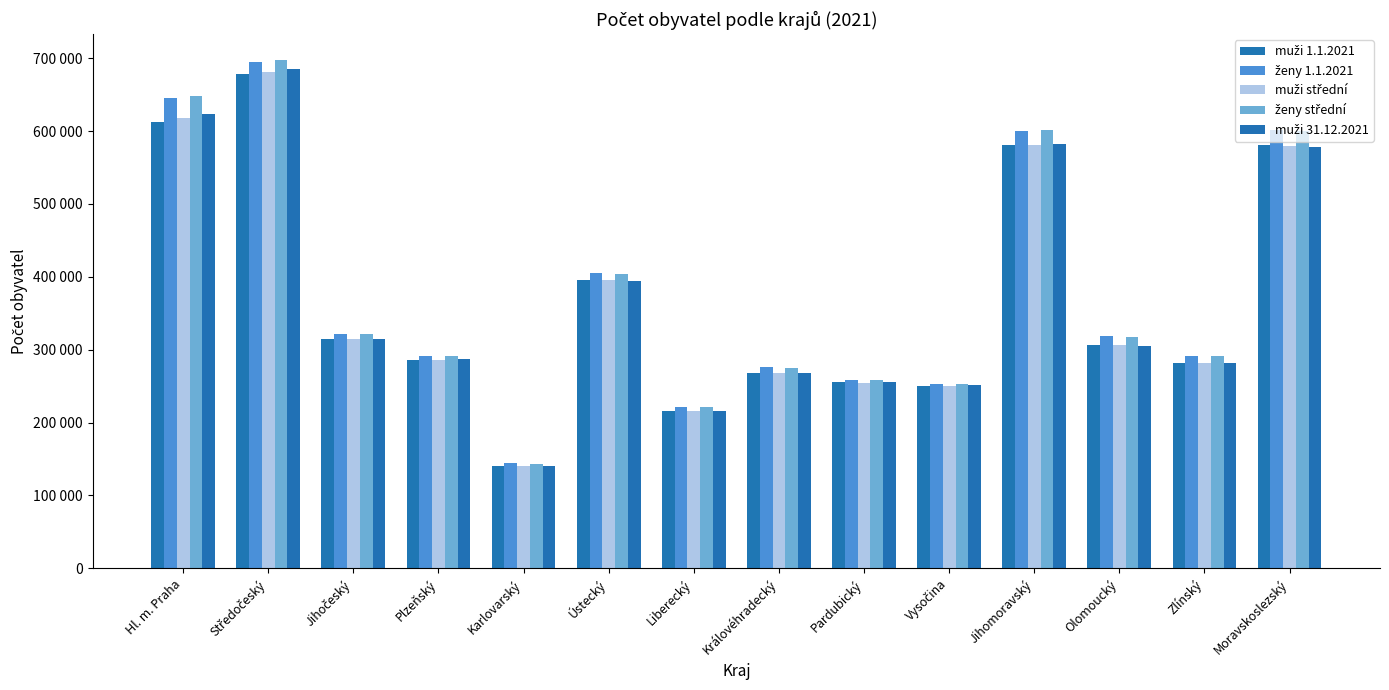

What is the maximum value for muži 31.12.2021?

685230